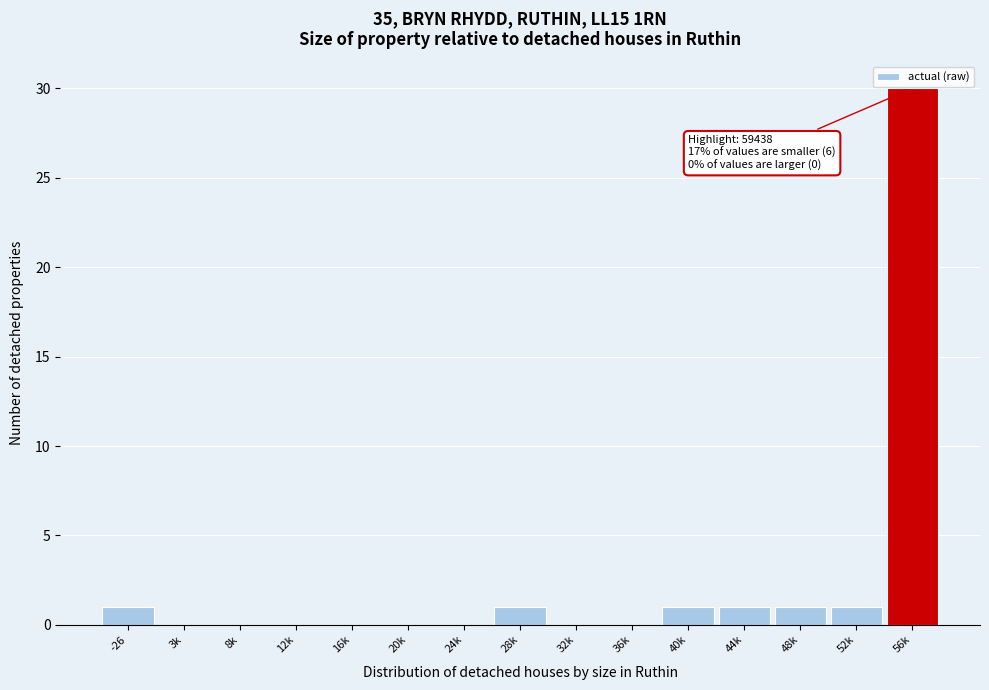

Reading left to right, extract all data points from this chart.

-26=1	3k=0	8k=0	12k=0	16k=0	20k=0	24k=0	28k=1	32k=0	36k=0	40k=1	44k=1	48k=1	52k=1	56k=30